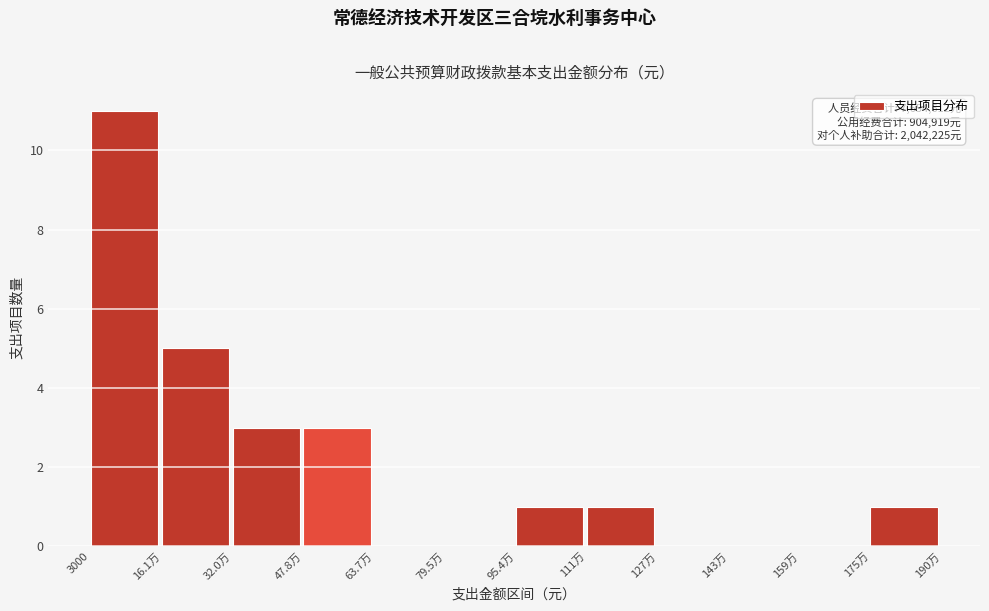

What is the change in value from 47.8万 to 159万?

-3